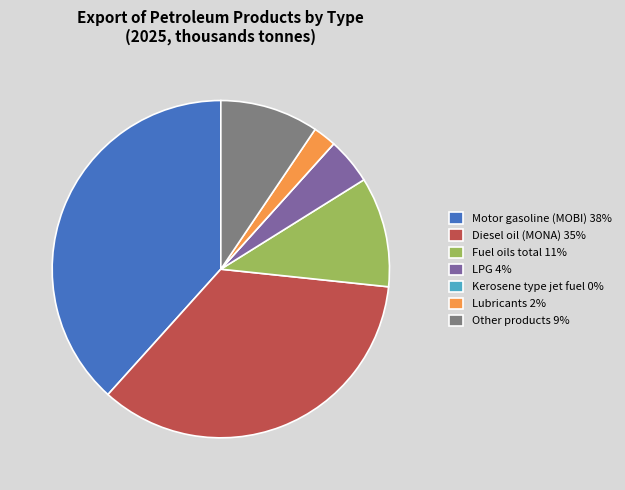

Is the sum of Lubricants 2% and Diesel oil (MONA) 35% greater than half?

No